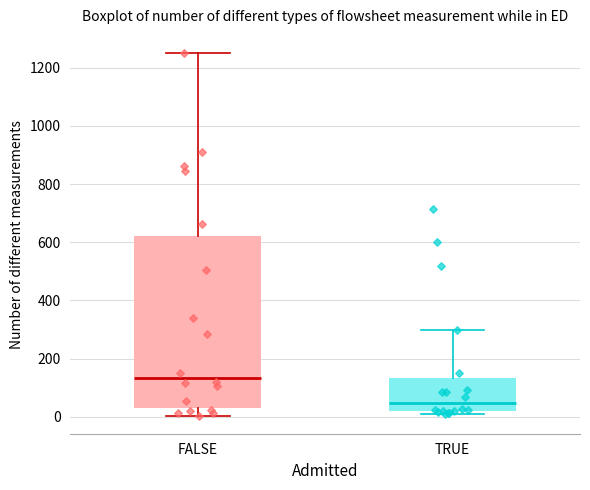

Which box has the highest median line?

FALSE